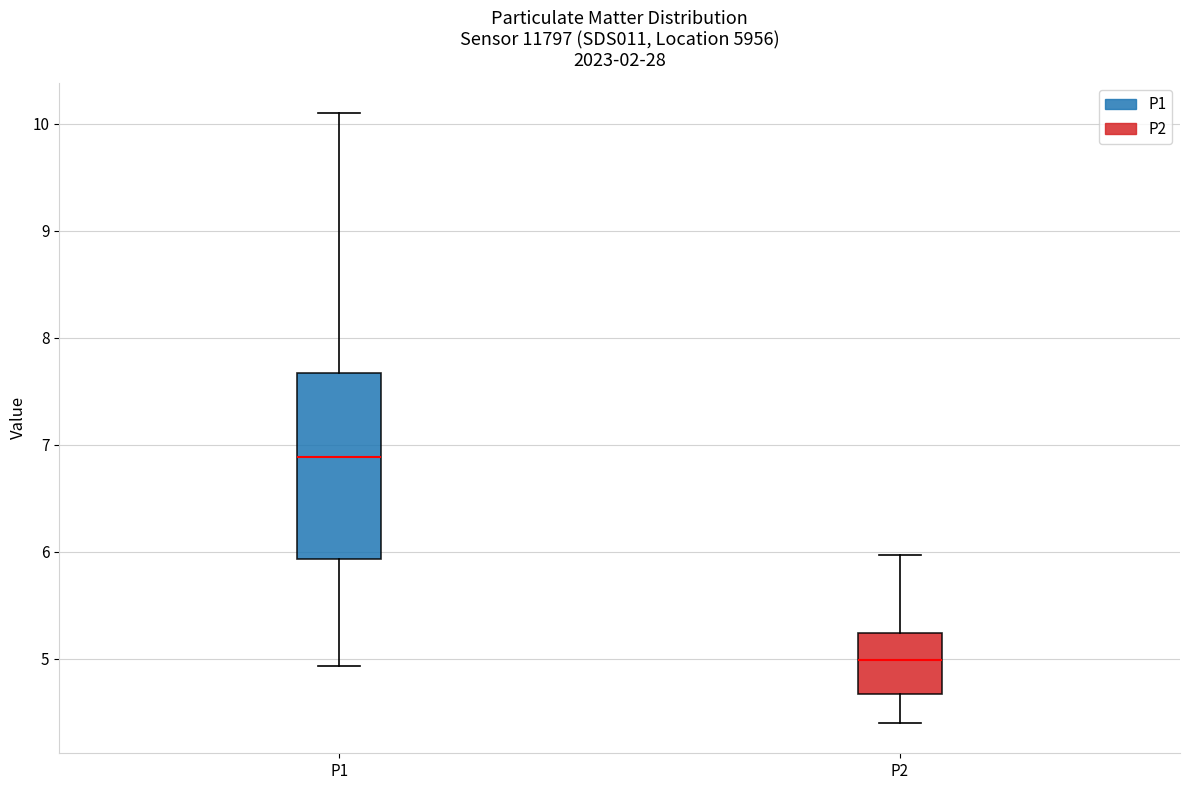

Which box is the tallest, from its lower edge to its upper edge?

P1